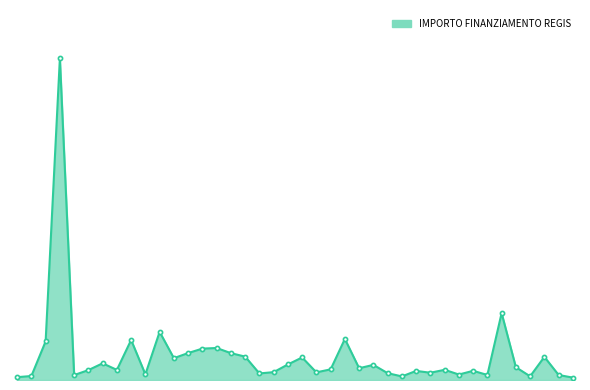

Does the chart have visible grid lines?

No